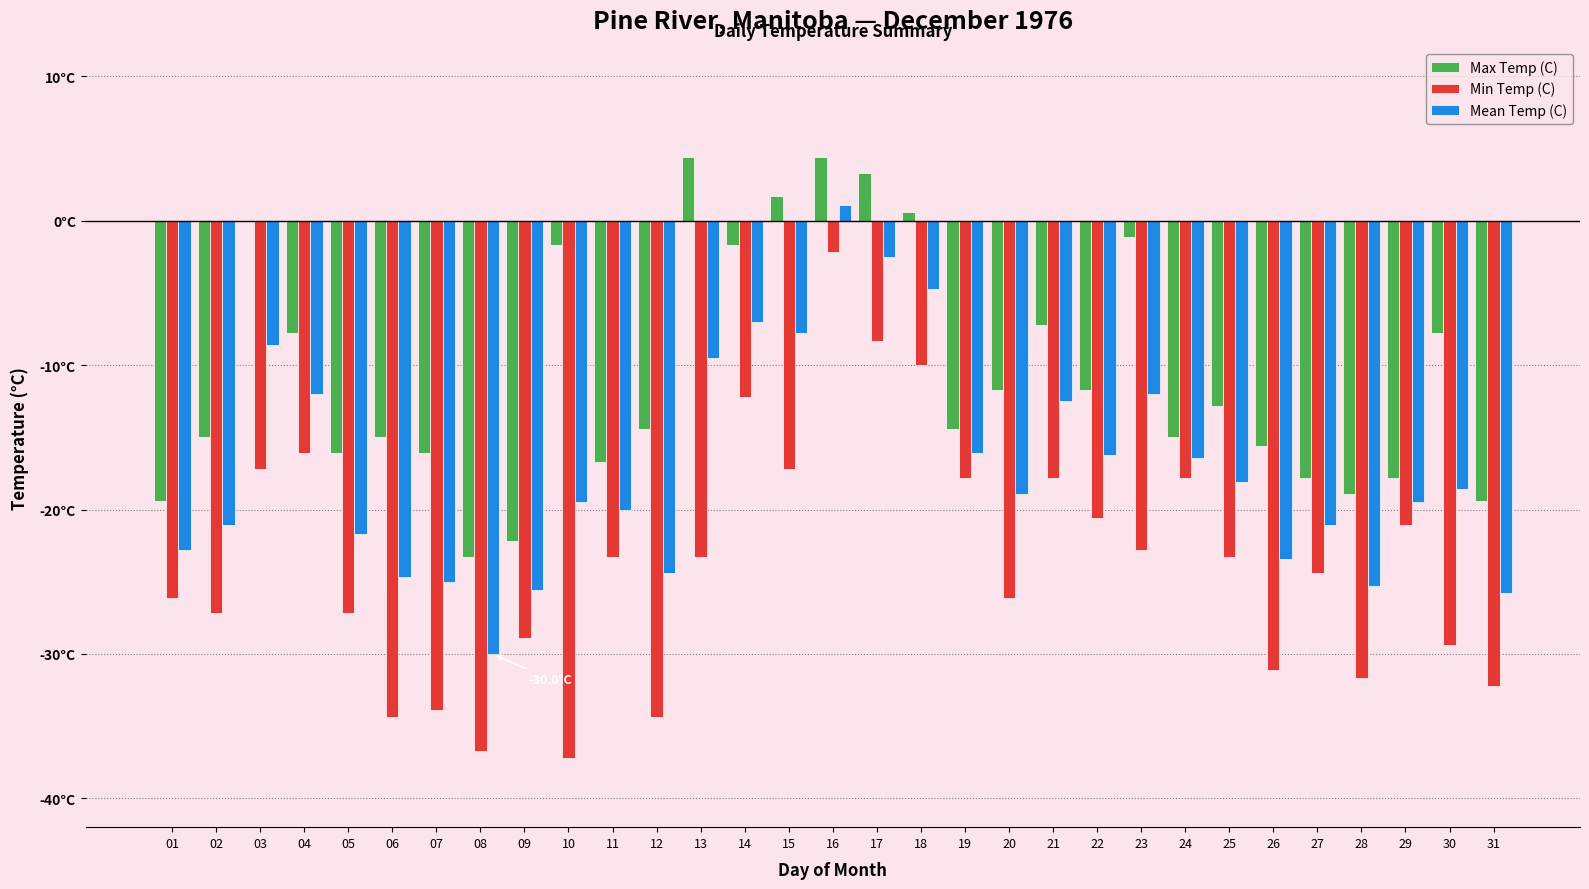

Which series changed the most between 07 and 15?

Max Temp (C)